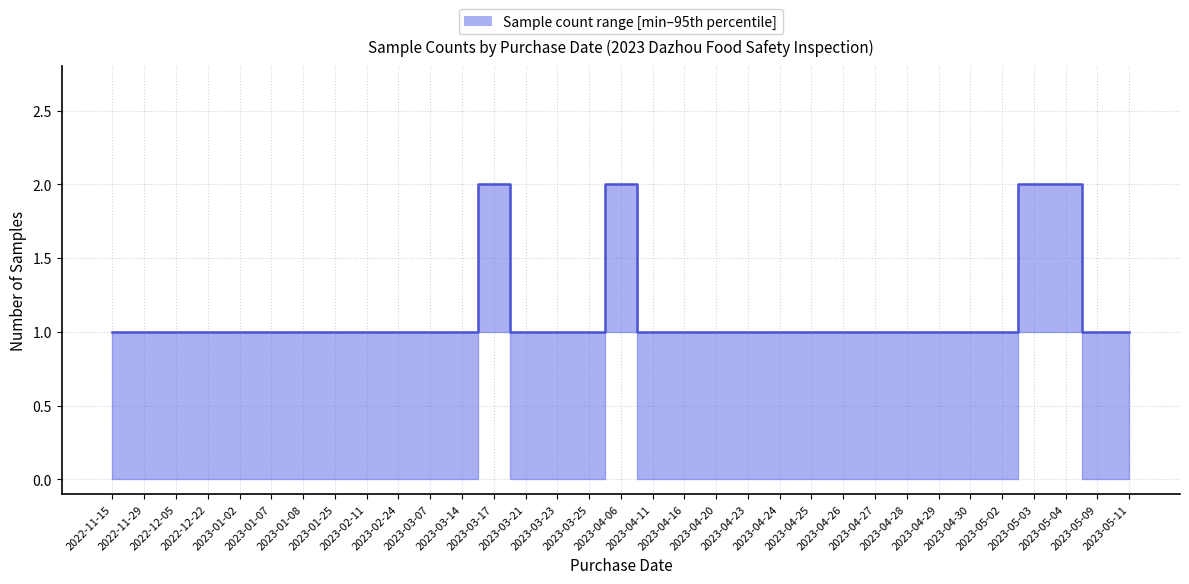

At which category does the data reach its first local peak?

2023-03-17